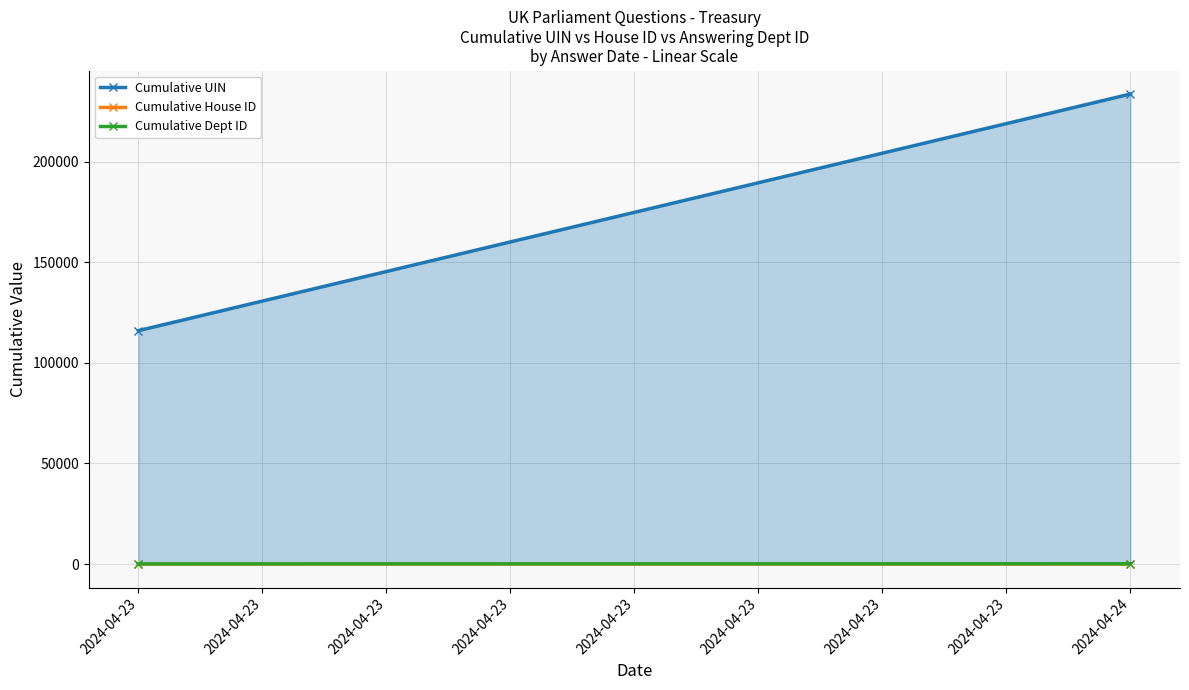

How many categories are shown in the chart?

2